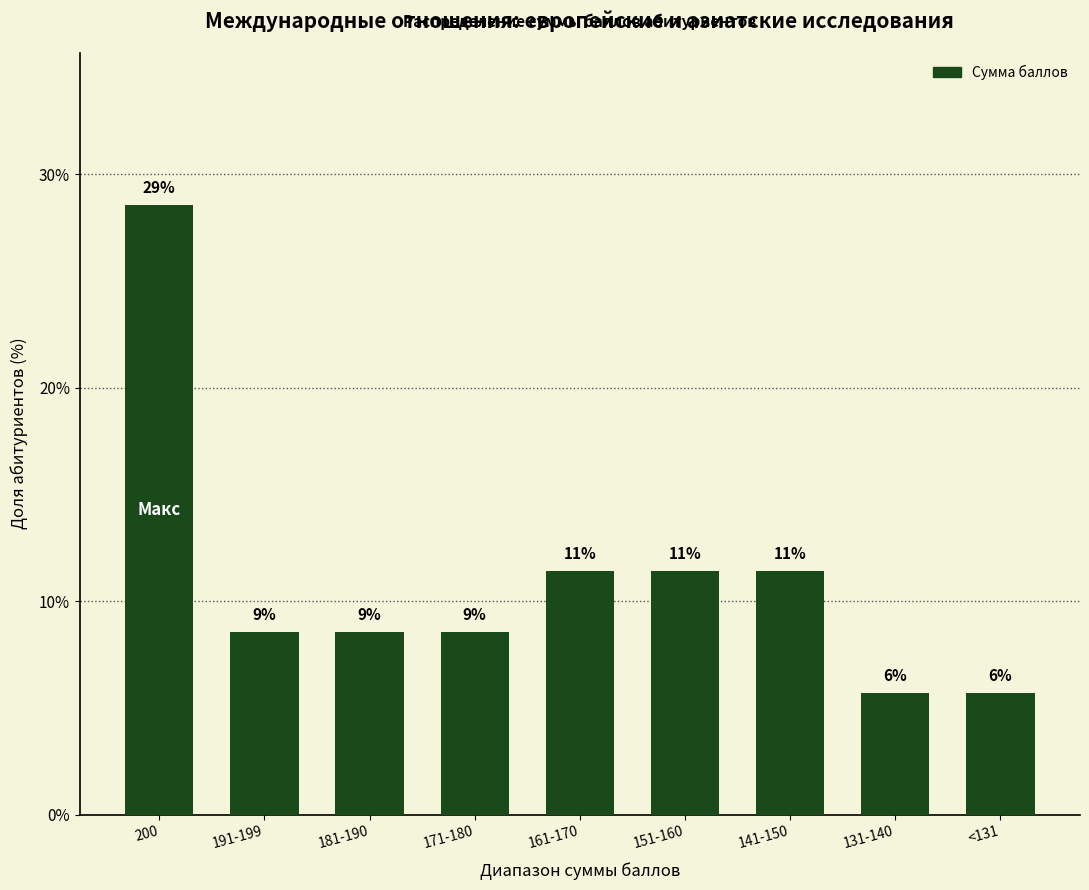

Reading left to right, list all the values displayed in this chart.

200=28.6	191-199=8.6	181-190=8.6	171-180=8.6	161-170=11.4	151-160=11.4	141-150=11.4	131-140=5.7	<131=5.7